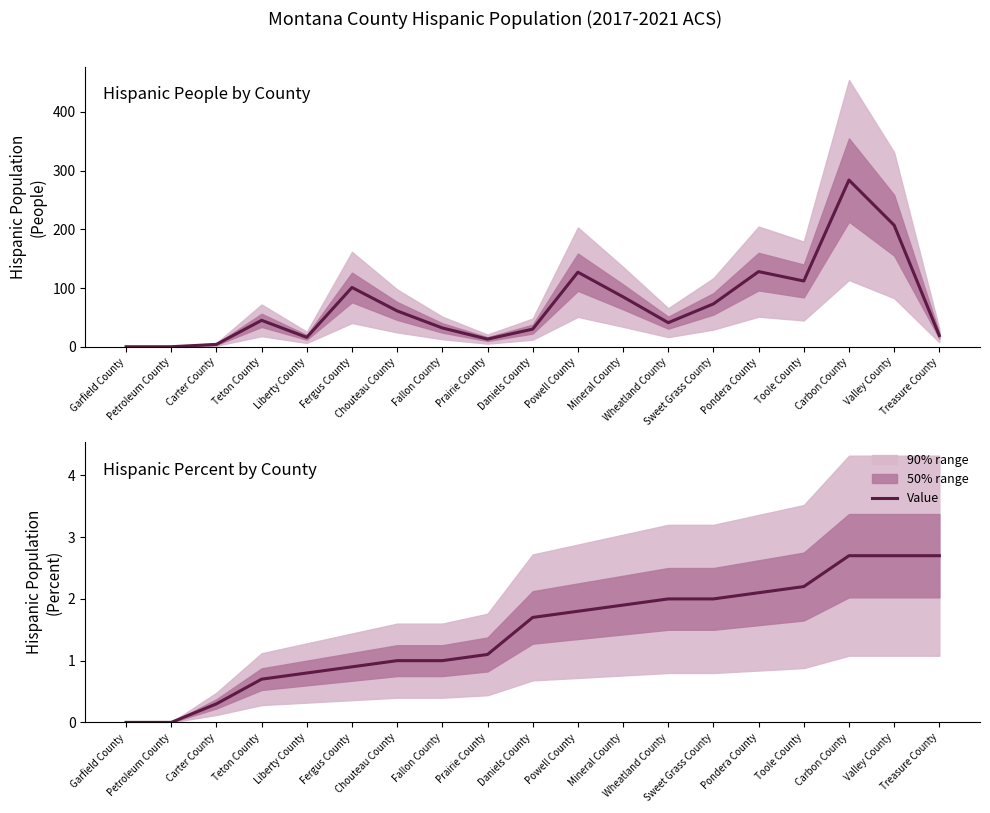

What is the spread (max minus min) of values at Powell County?

125.2